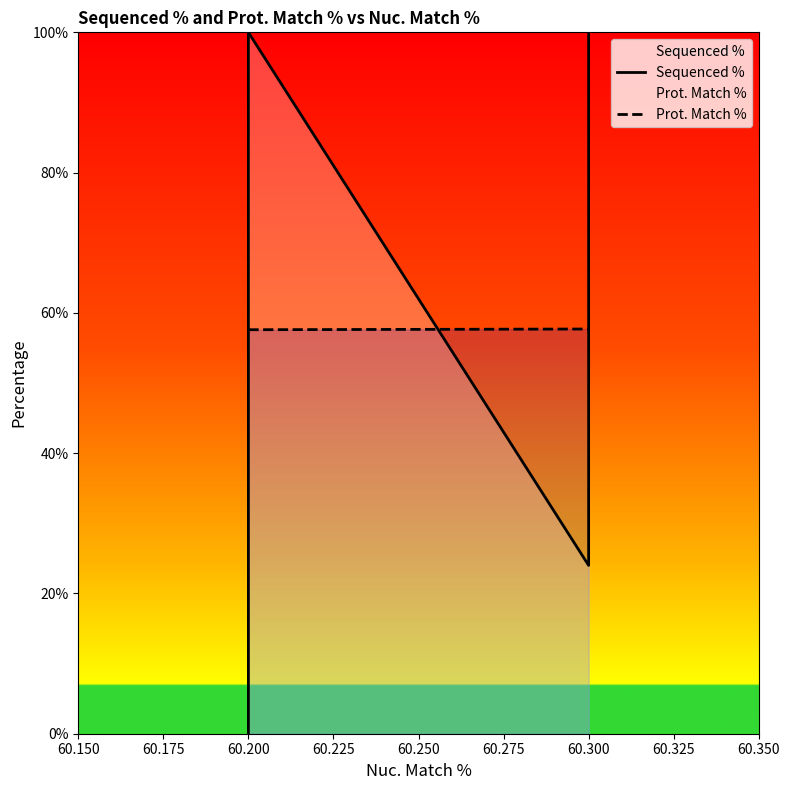

At how many categories does at least one series exceed 2?

5